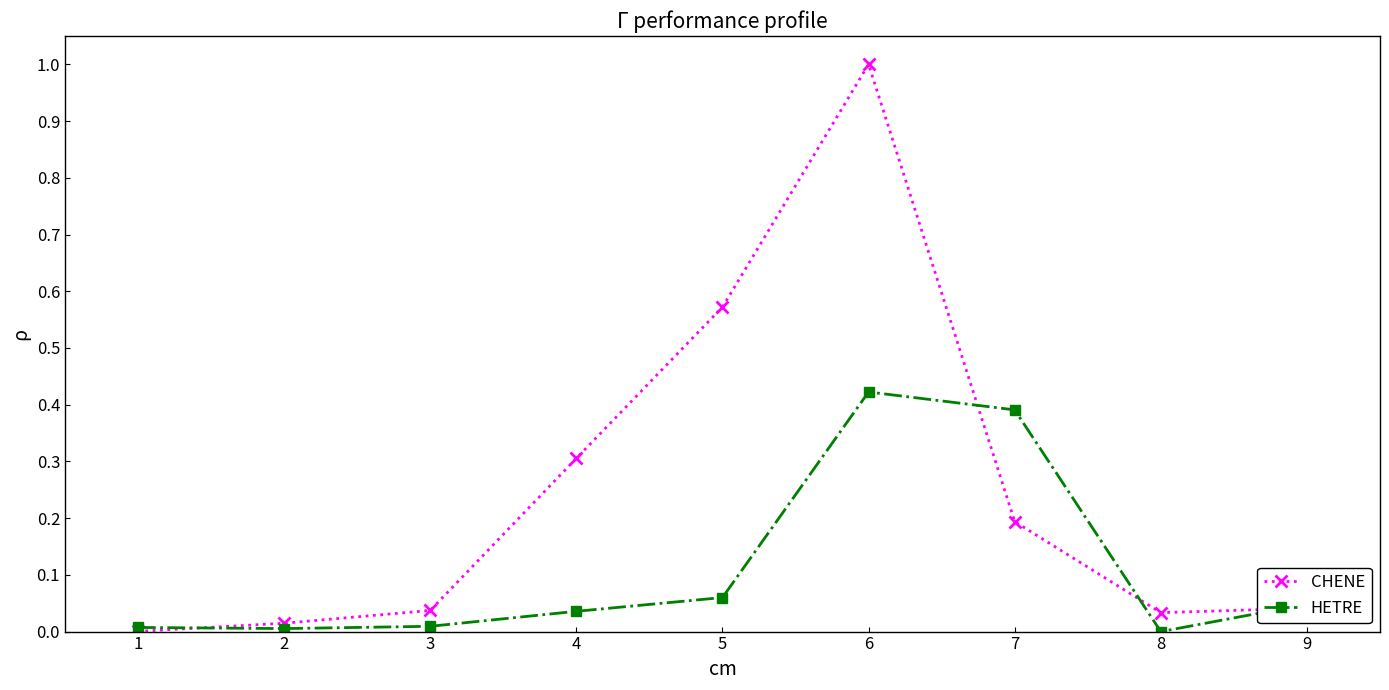

What is the value of the CHENE point at the 6th from the left?

1.0